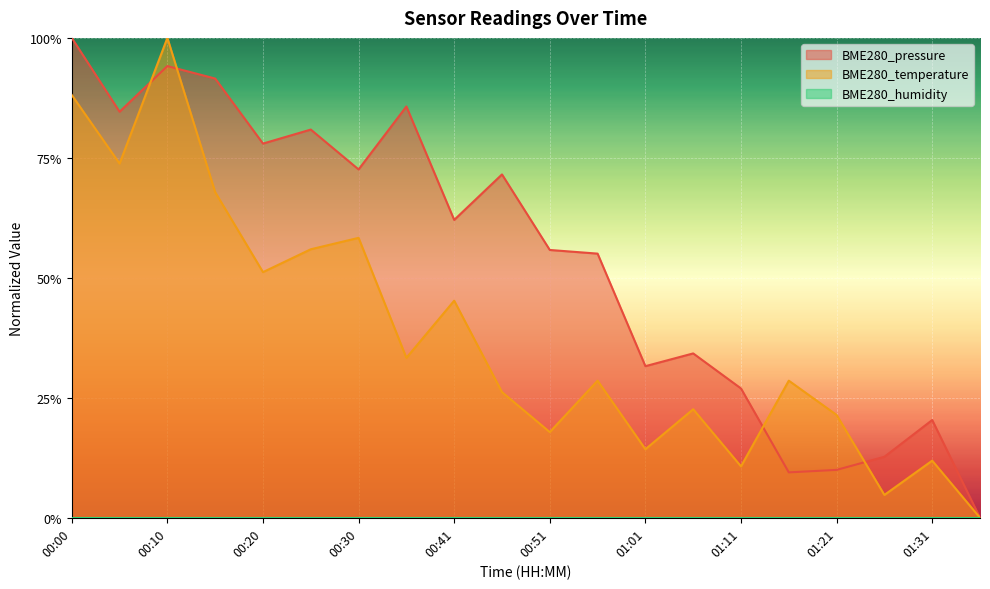

In BME280_pressure, how many points are lower than both neighbors (excluding endpoints)?

6